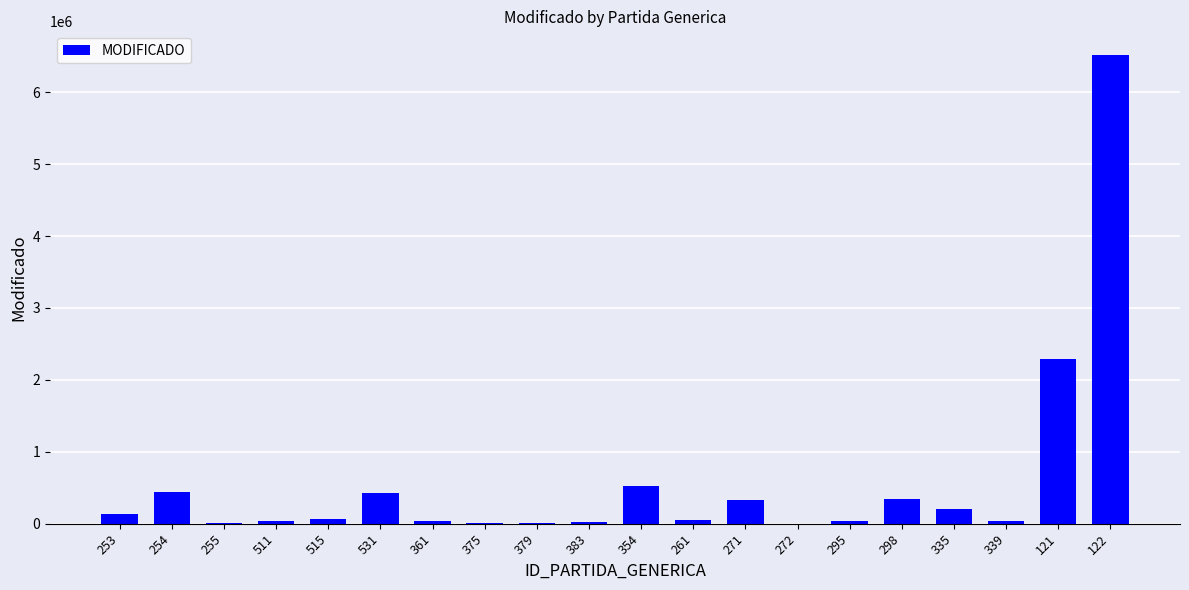

What is the sum of all values?

11552657.9